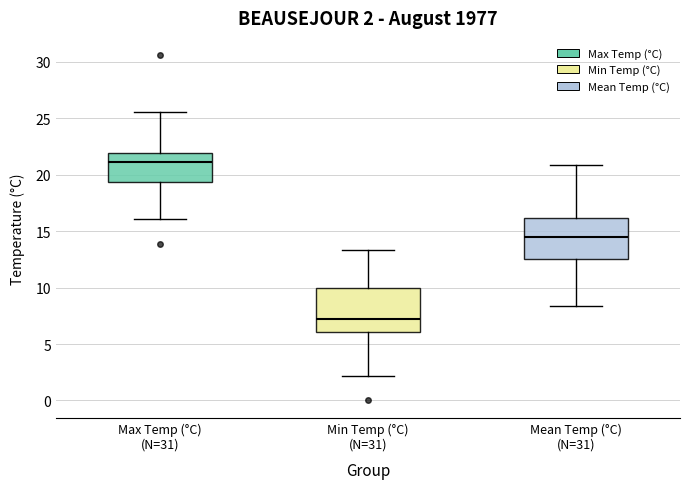

Which box has the lowest median line?

Min Temp (°C) (N=31)